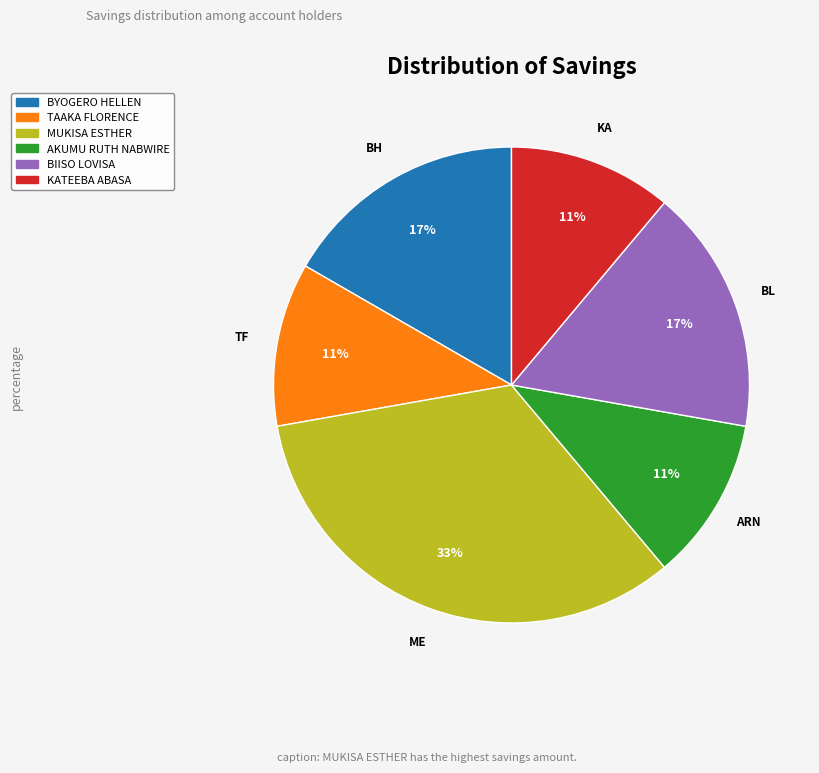

To the nearest percent, what is the average slice percentage?

17%